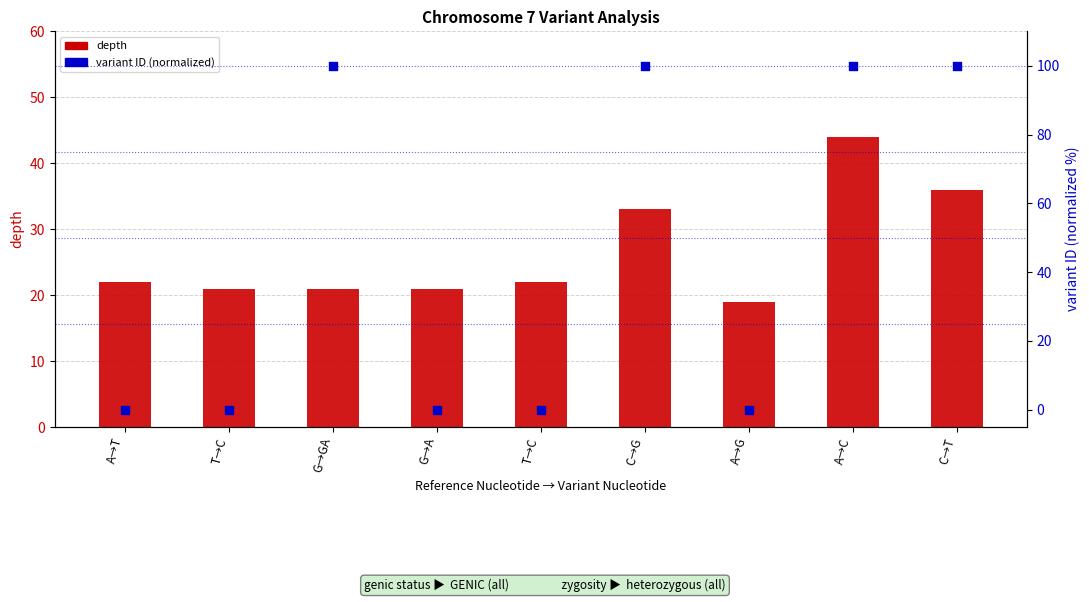

Is the value of variant ID (normalized) at G→A greater than the value of depth at G→GA?

No